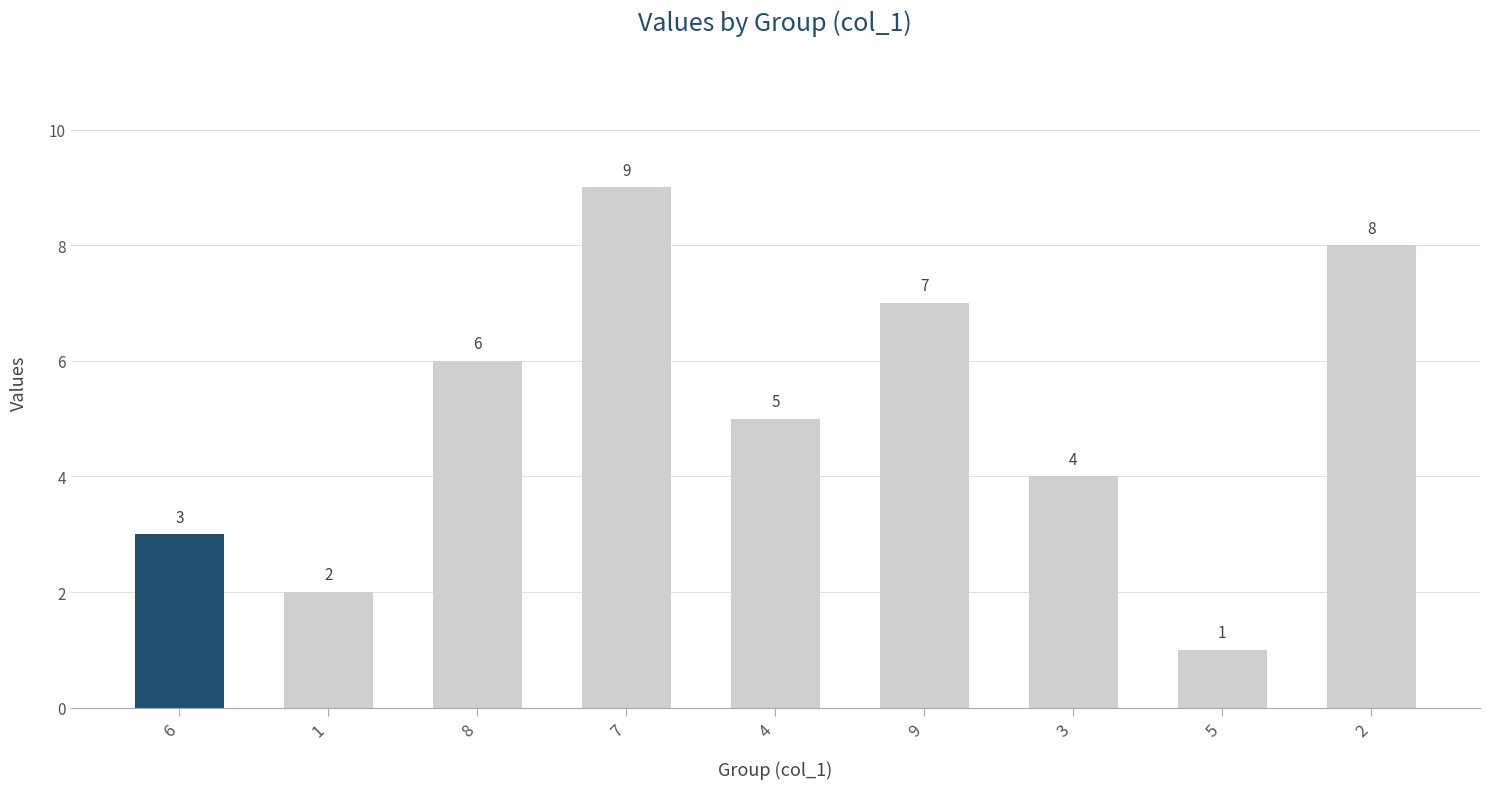

What is the change in value from 7 to 3?

-5